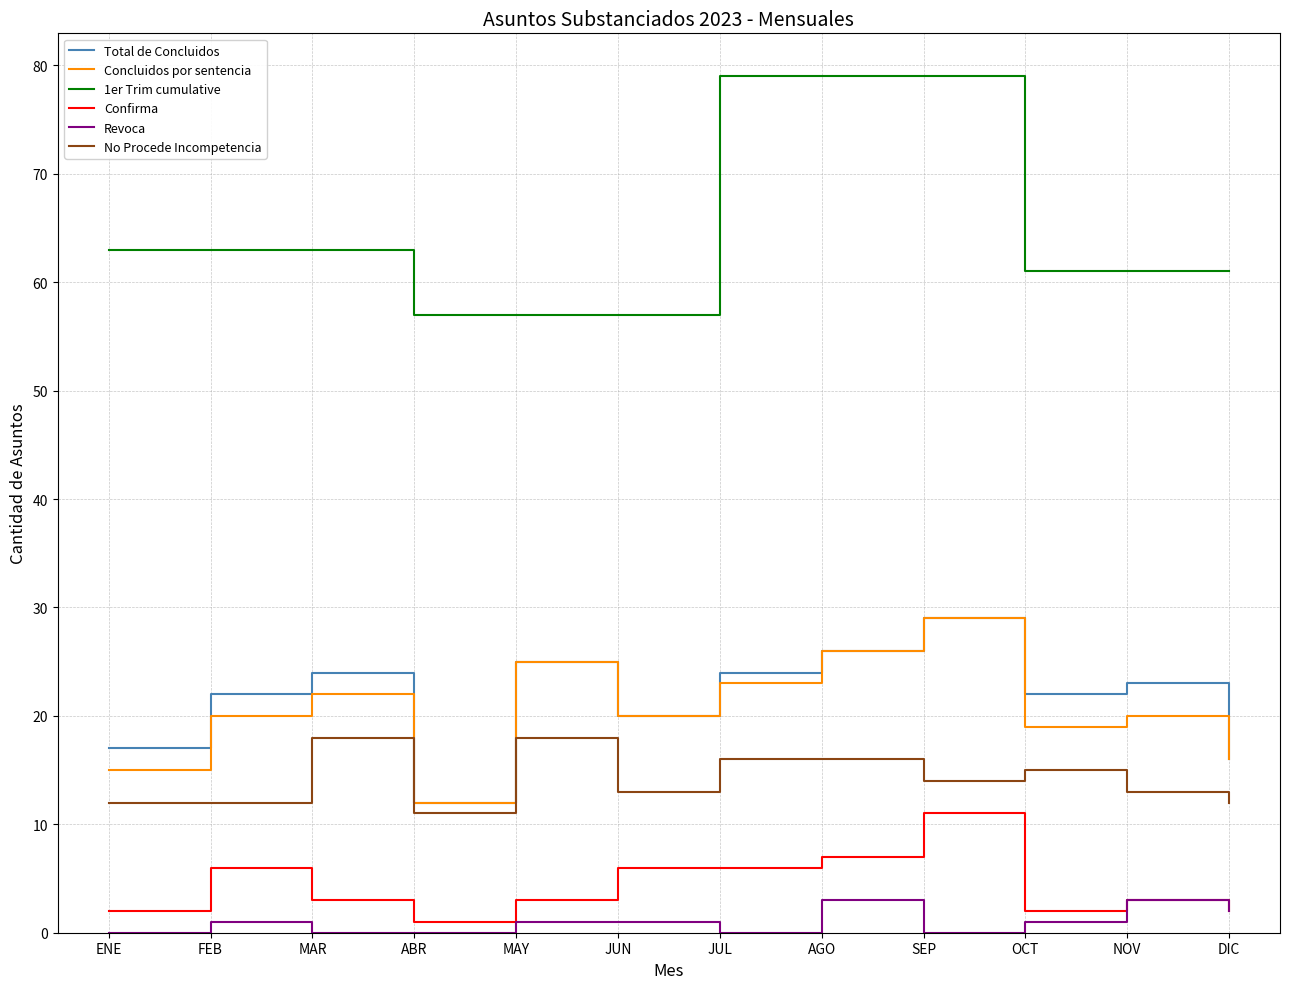

True or false: No Procede Incompetencia and Total de Concluidos intersect in this chart.

False